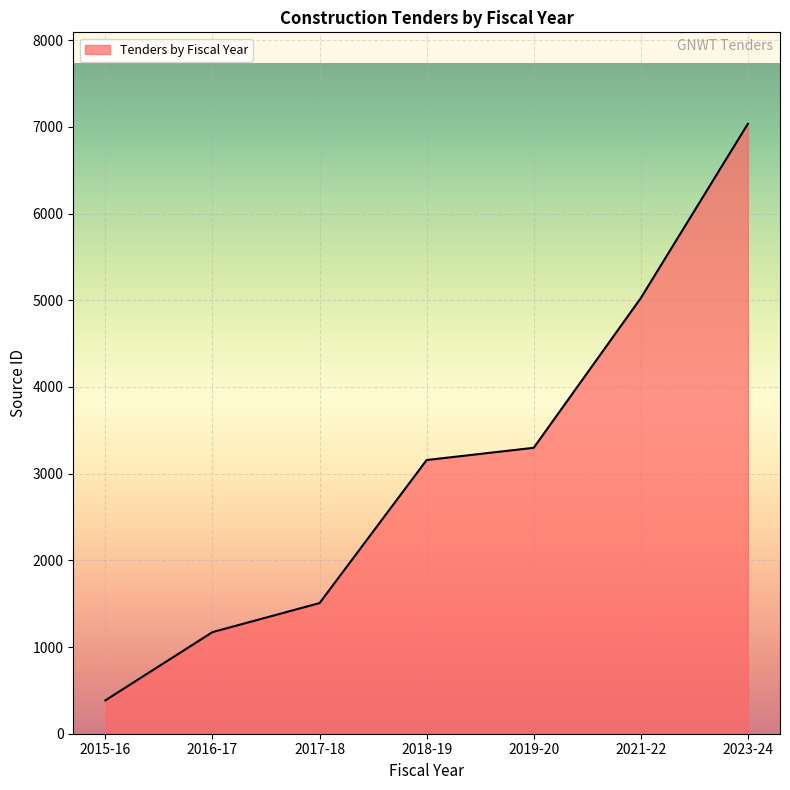

List the labels in order of value, smallest first.

2015-16, 2016-17, 2017-18, 2018-19, 2019-20, 2021-22, 2023-24